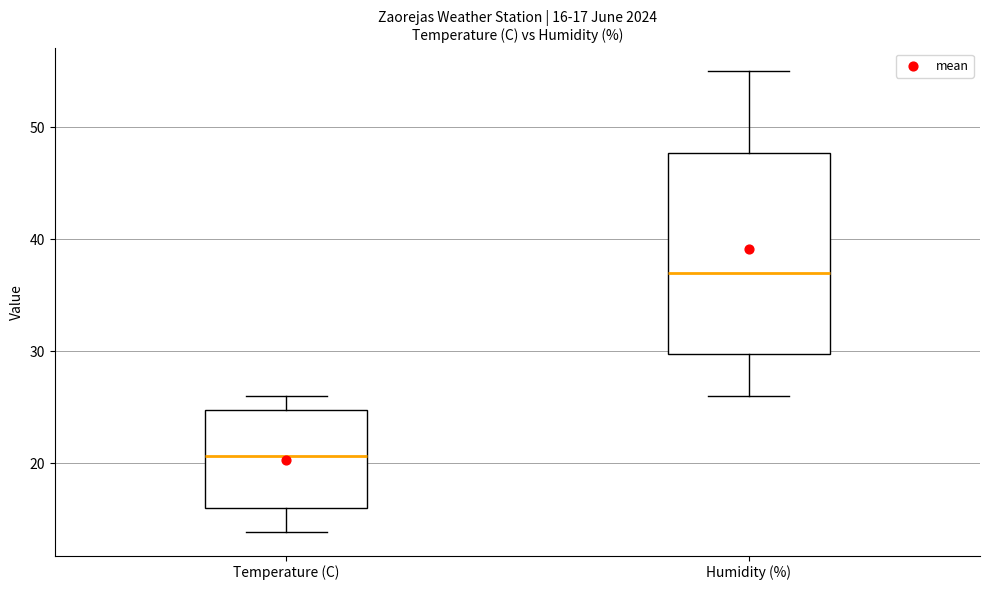

Which box's median line is the highest?

Humidity (%)